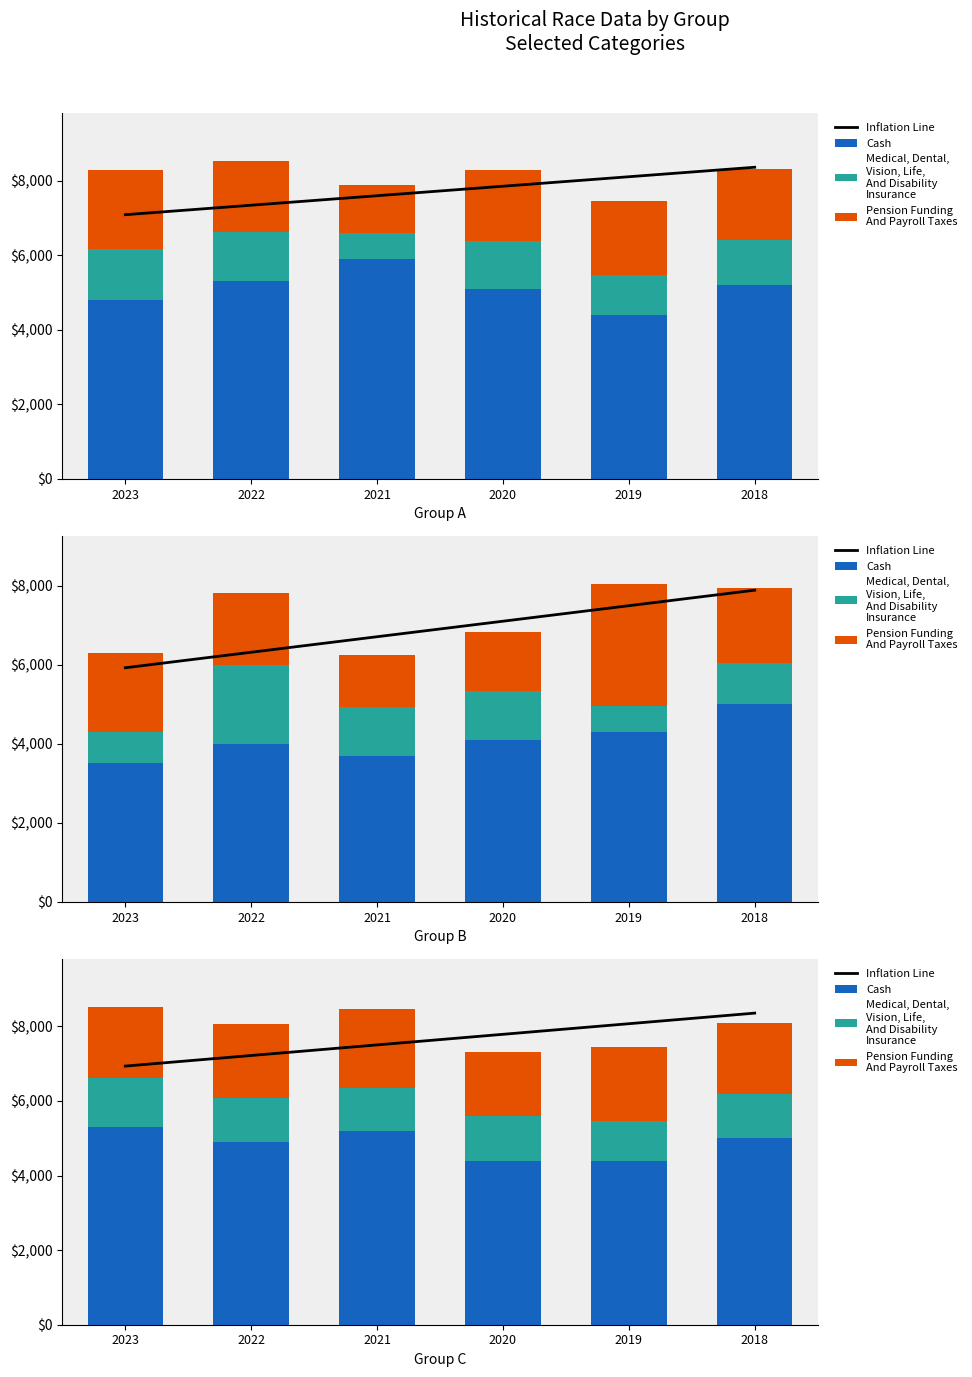

At 2020, list the series in order from smallest to largest.

Medical, Dental,
Vision, Life,
And Disability
Insurance, Pension Funding
And Payroll Taxes, Cash, Inflation Line